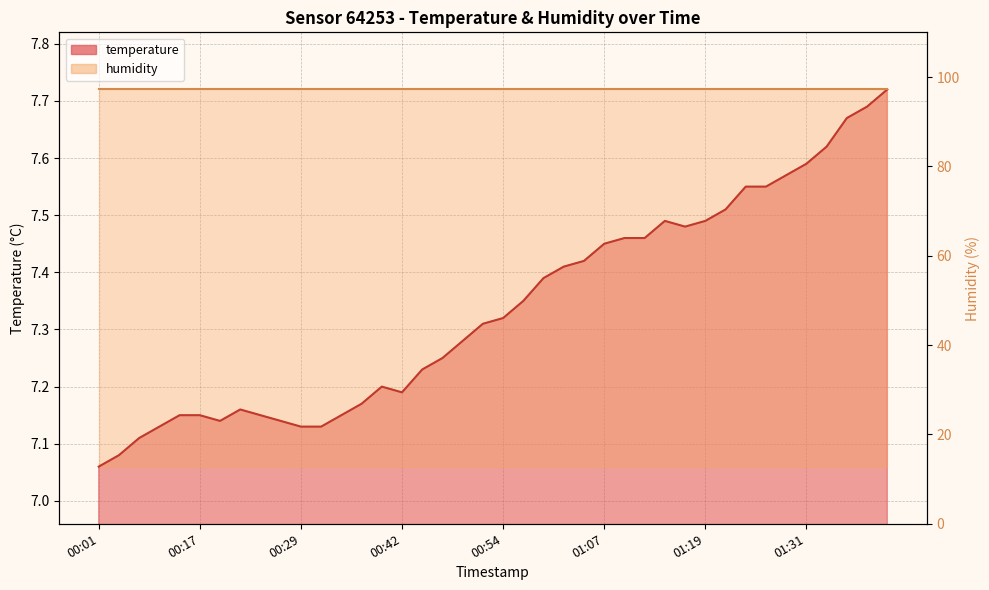

What is the change in value from 00:29 to 01:09?

+0.3